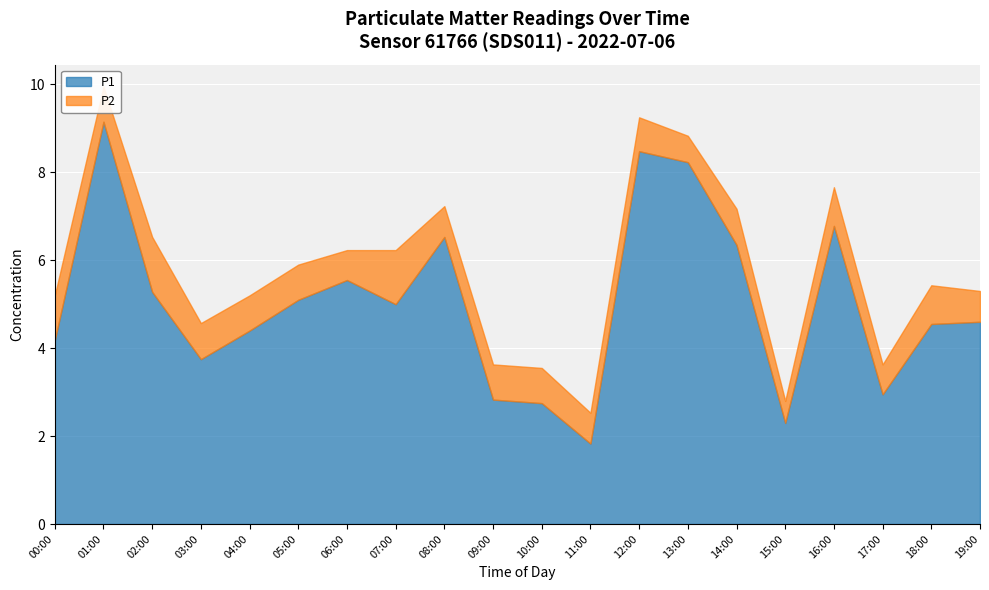

Which series has the largest total across all categories?

P1